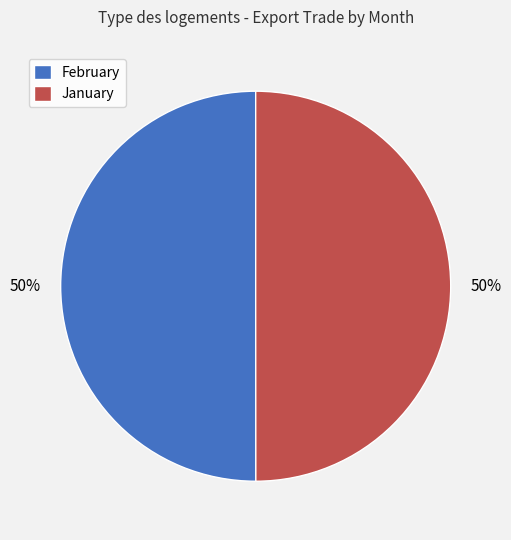

How many slices are in this pie chart?

2